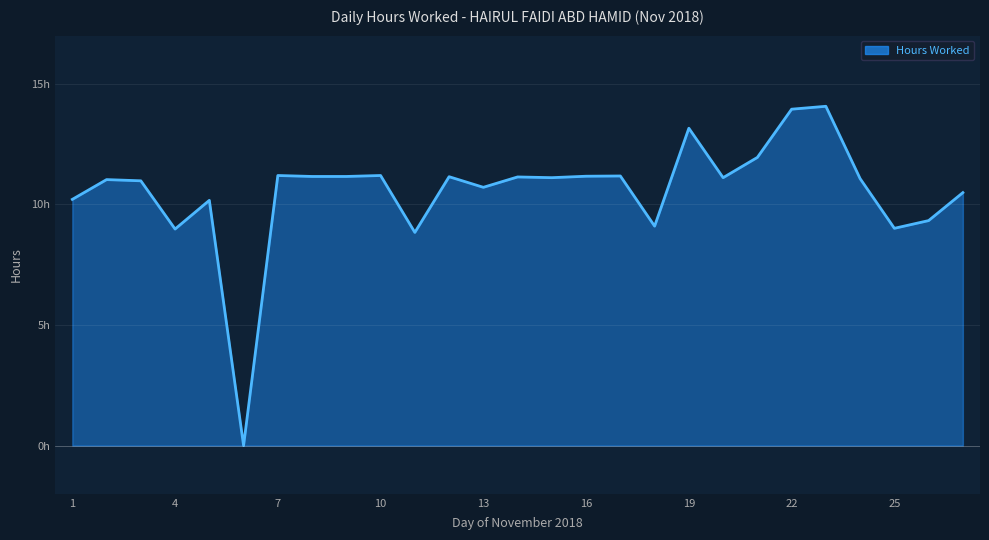

Is this an area chart (filled region under the line)?

Yes